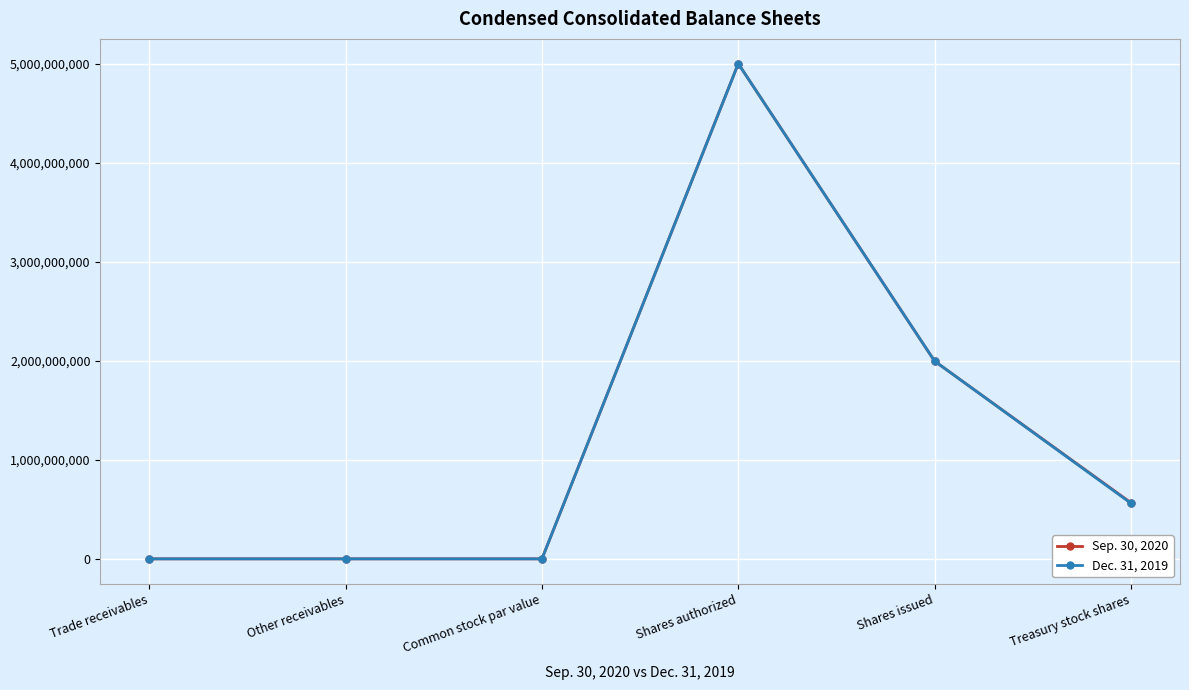

List the series in order of their overall mean, highest first.

Sep. 30, 2020, Dec. 31, 2019